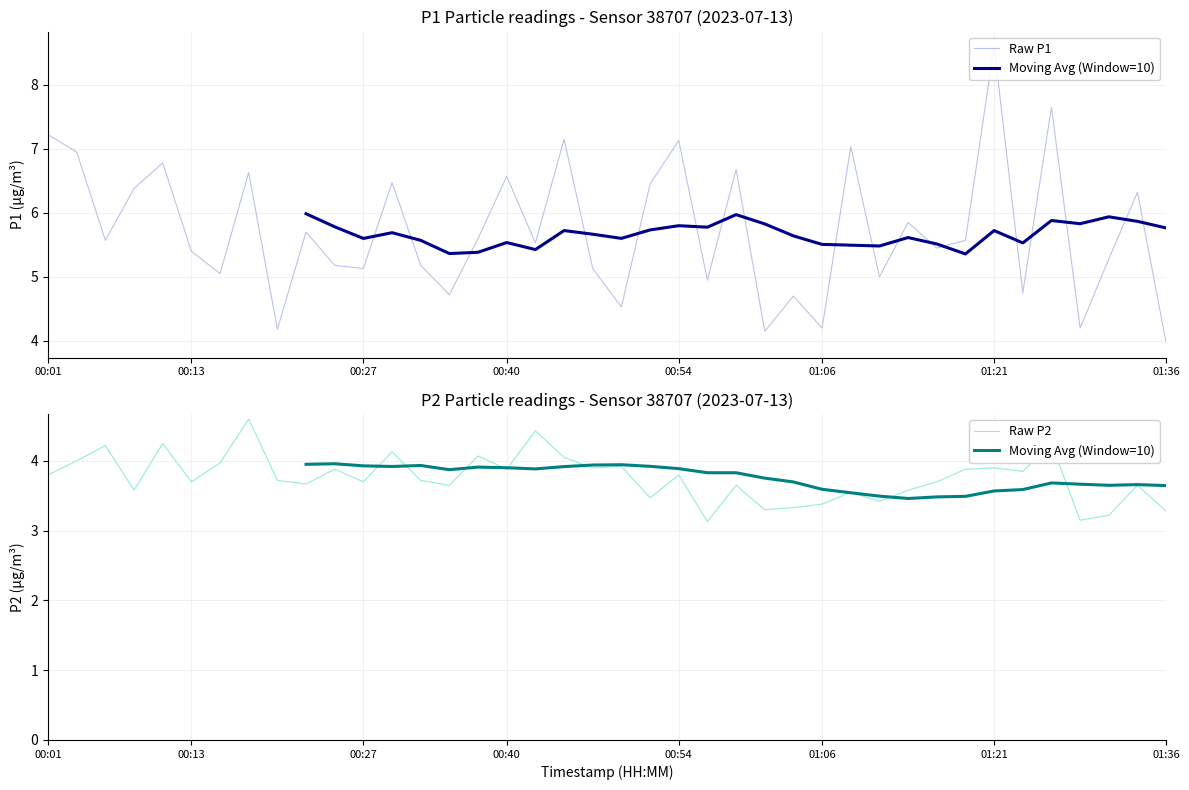

The Raw P2 series shows 5.8 at 00:40. True or false?

False